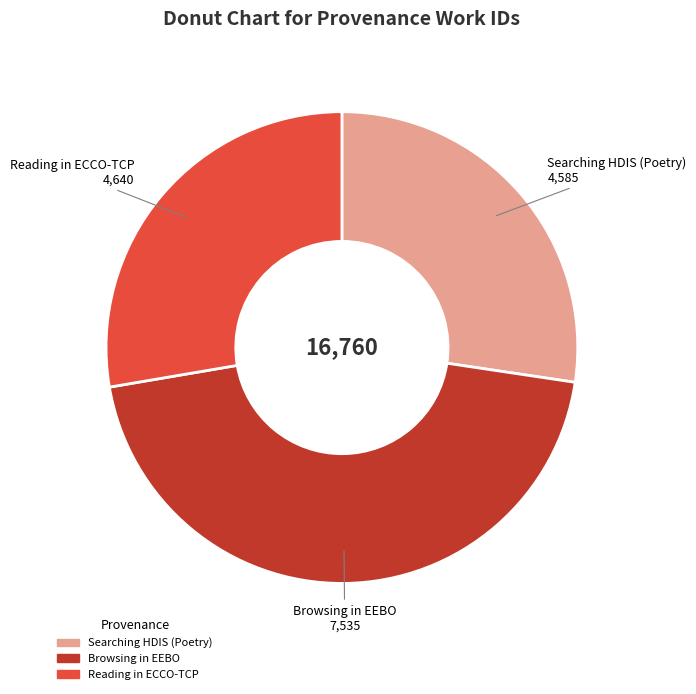

Which slice is the largest?

Browsing in EEBO